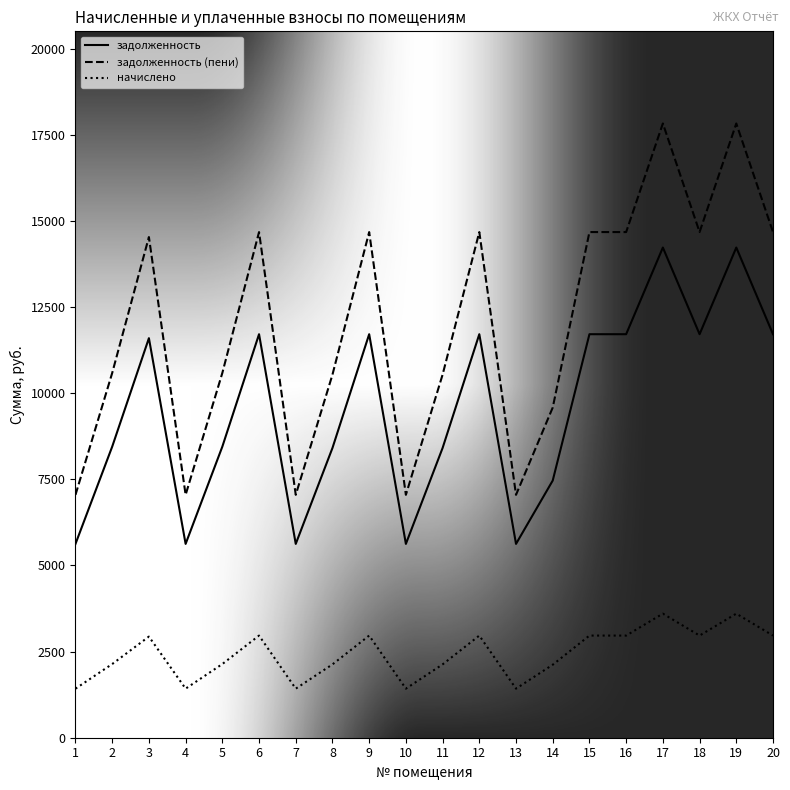

What is the minimum value shown in the chart?

1424.0